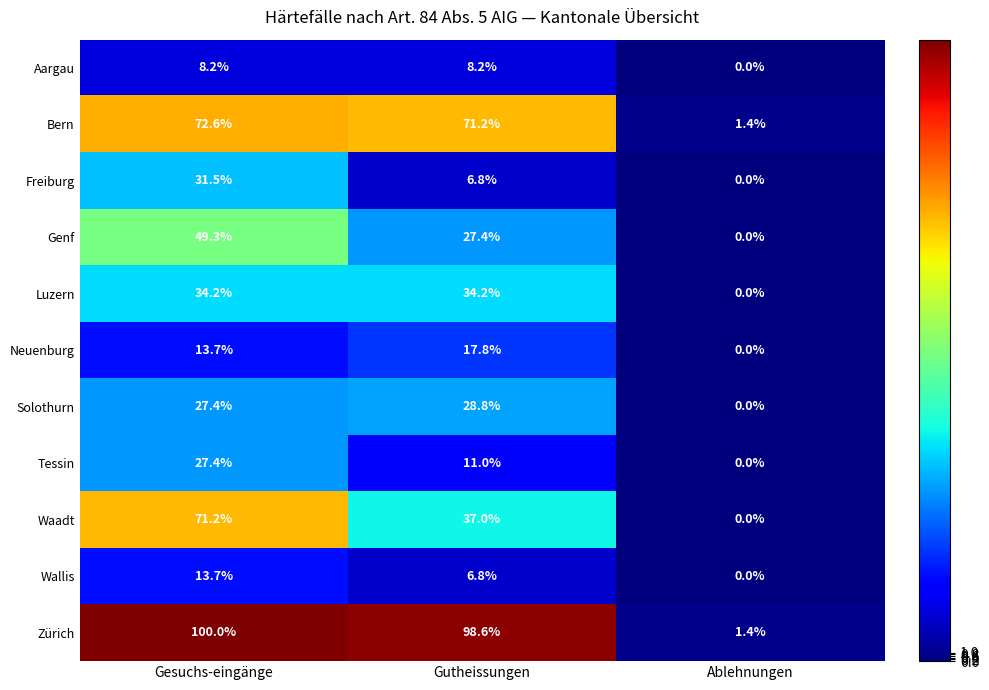

The value of Aargau at Ablehnungen is -5.6. True or false?

False